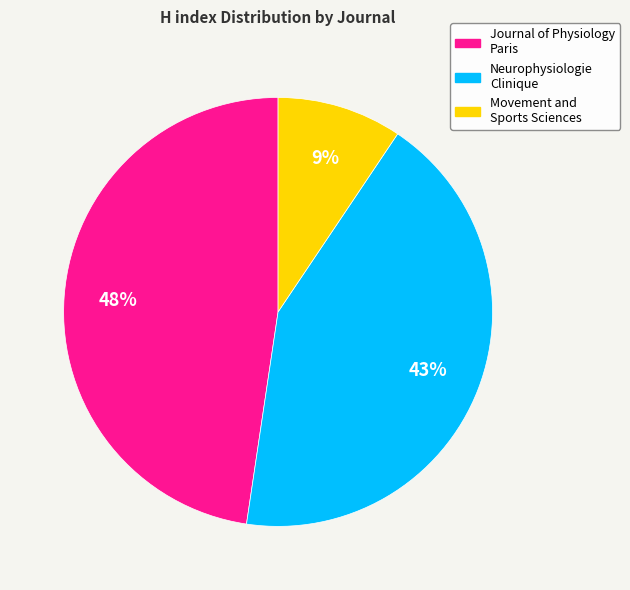

Do Movement and Sports Sciences and Neurophysiologie Clinique together represent more than half of the pie?

Yes